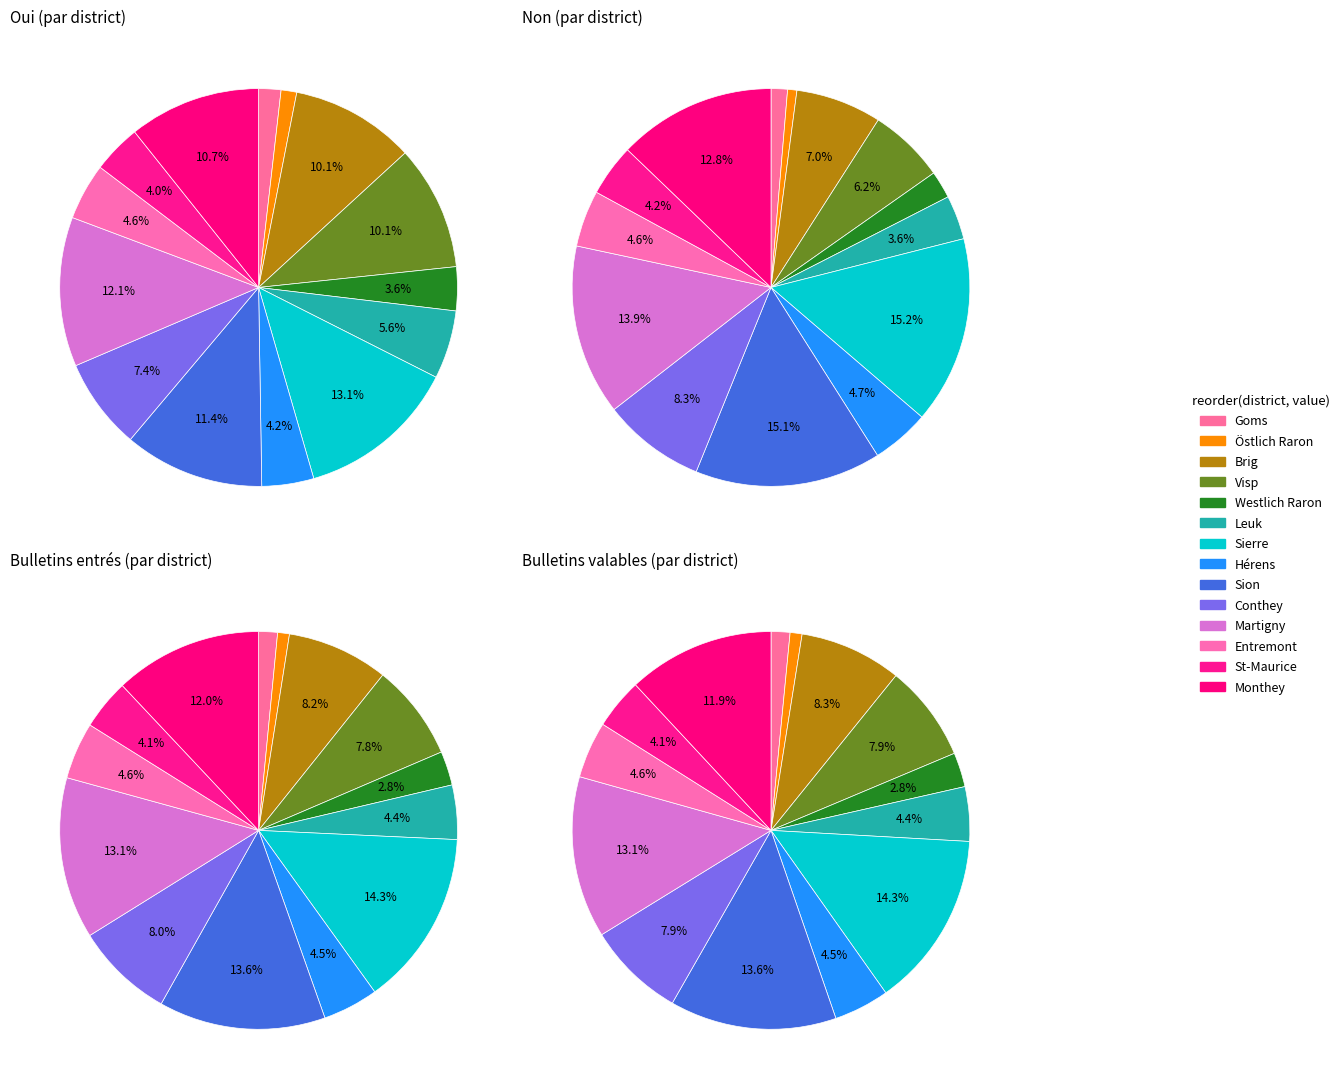

What is the smallest slice in the pie chart?

Östlich Raron